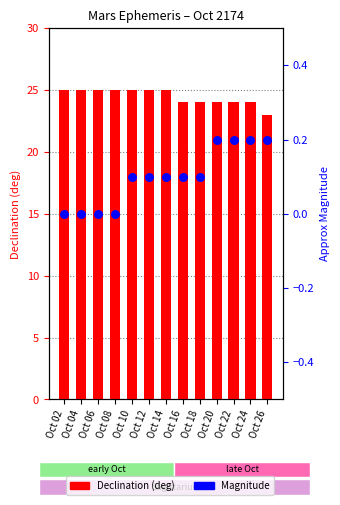

Which series reaches the maximum Y coordinate?

Declination (deg)